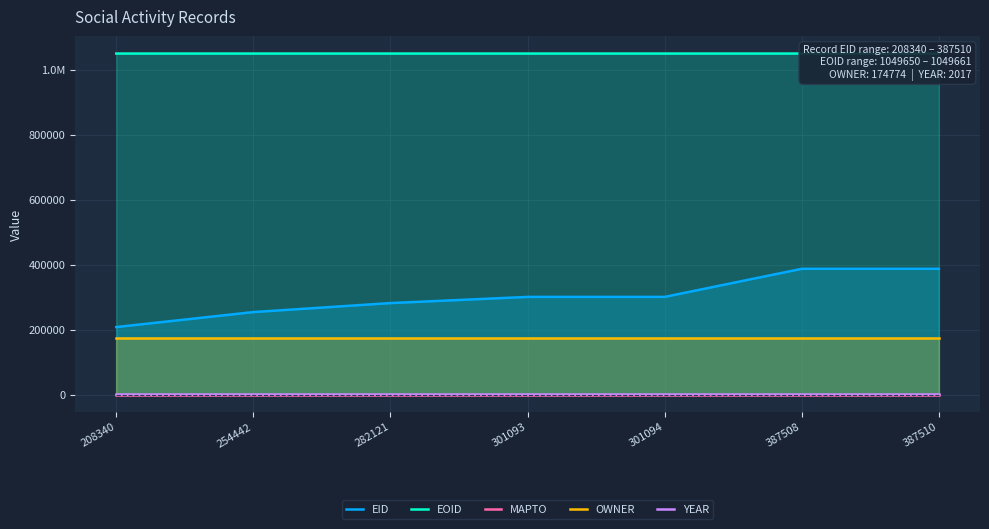

Which has a higher value, 387510 or 282121?

387510